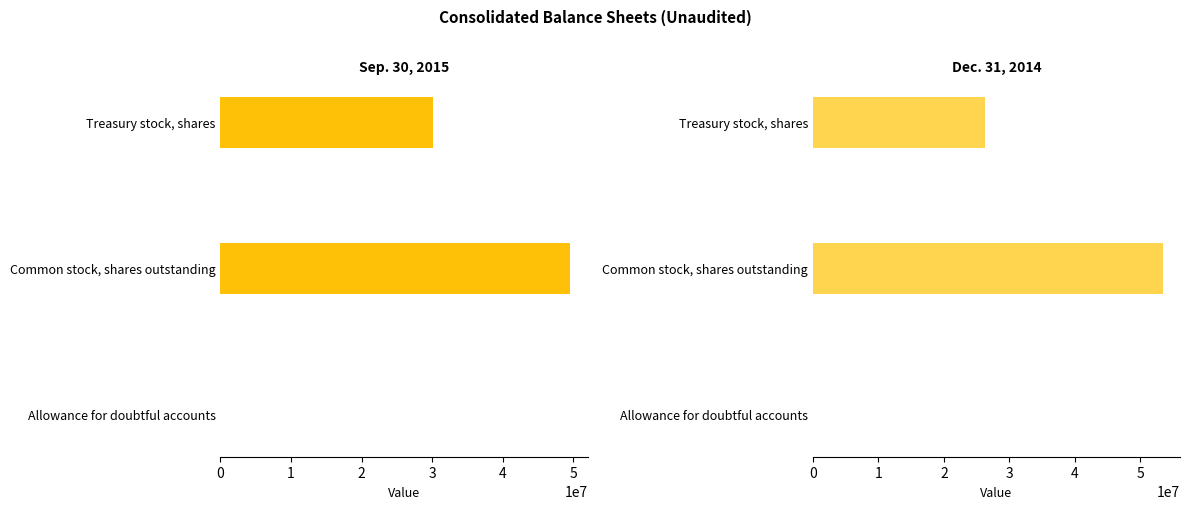

List the series in order of their peak value, lowest first.

Sep. 30, 2015, Dec. 31, 2014